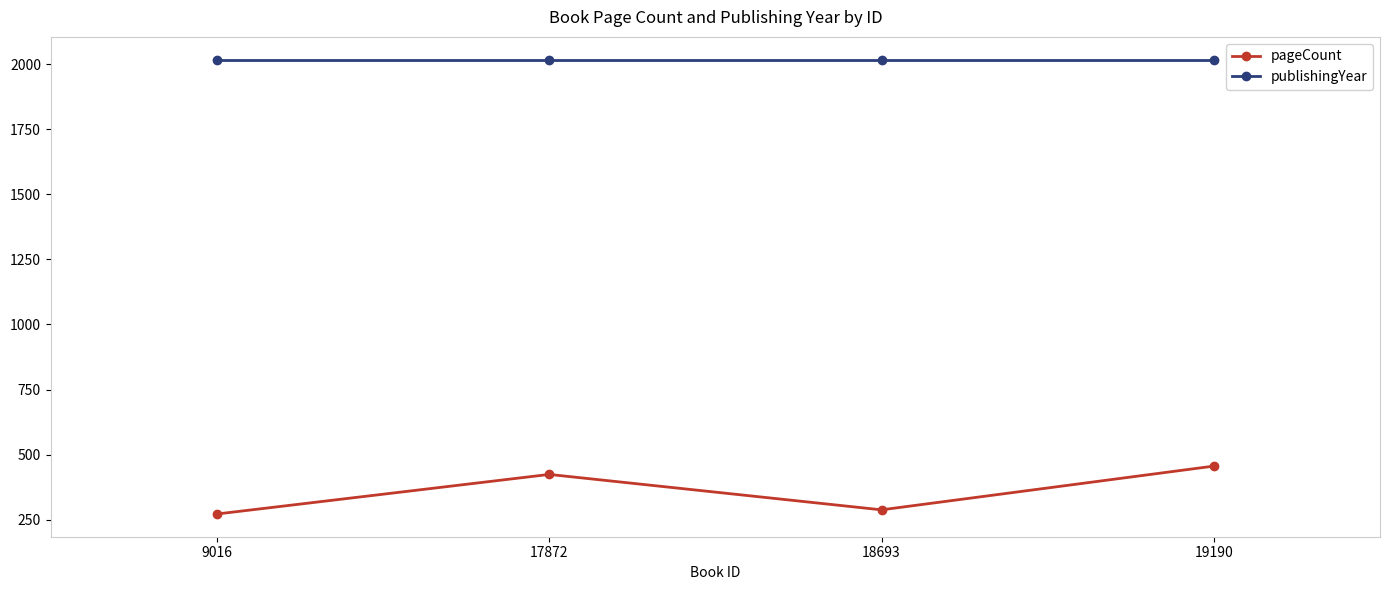

What is the average value of the pageCount series?

360